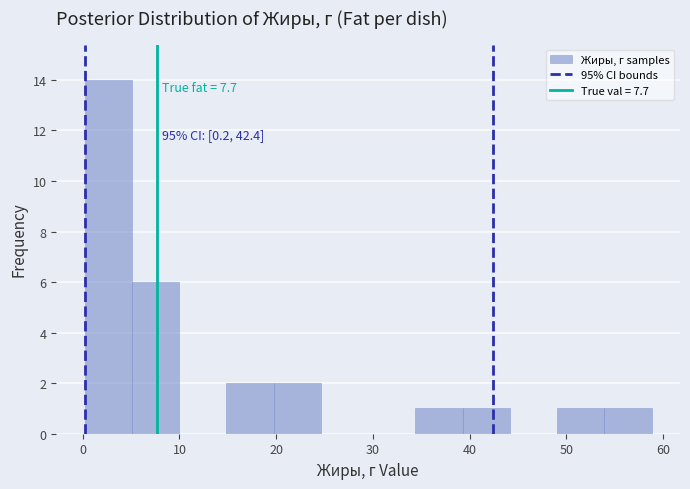

Which range on the x-axis has the tallest bar?

0 to 5